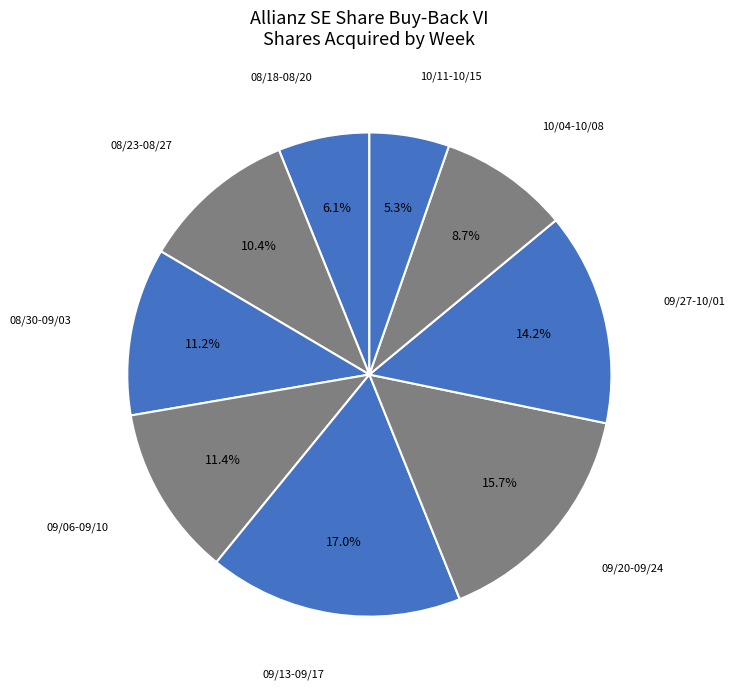

Which slice is the largest?

09/13-09/17